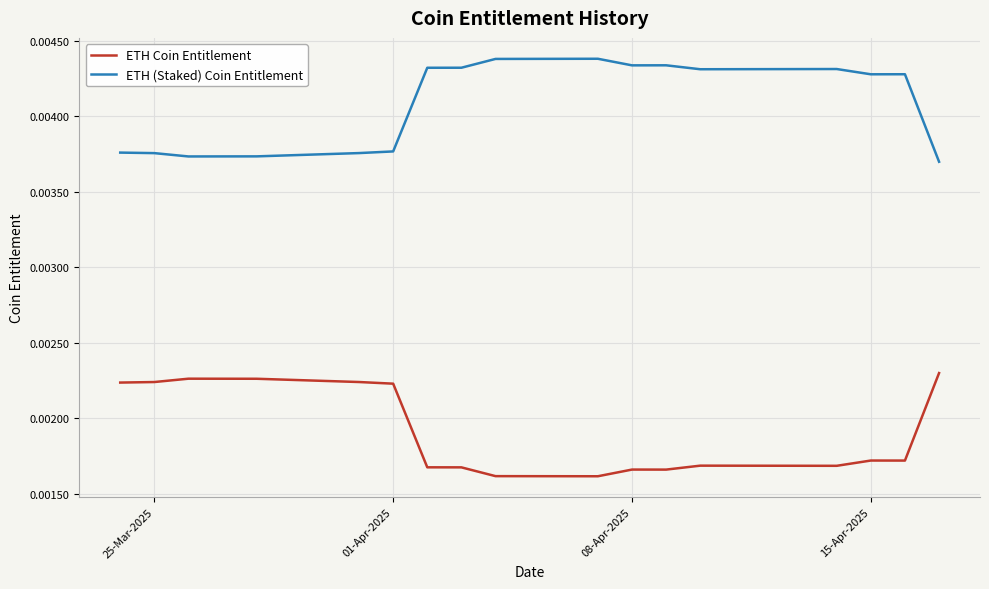

True or false: ETH Coin Entitlement and ETH (Staked) Coin Entitlement cross at least once.

False